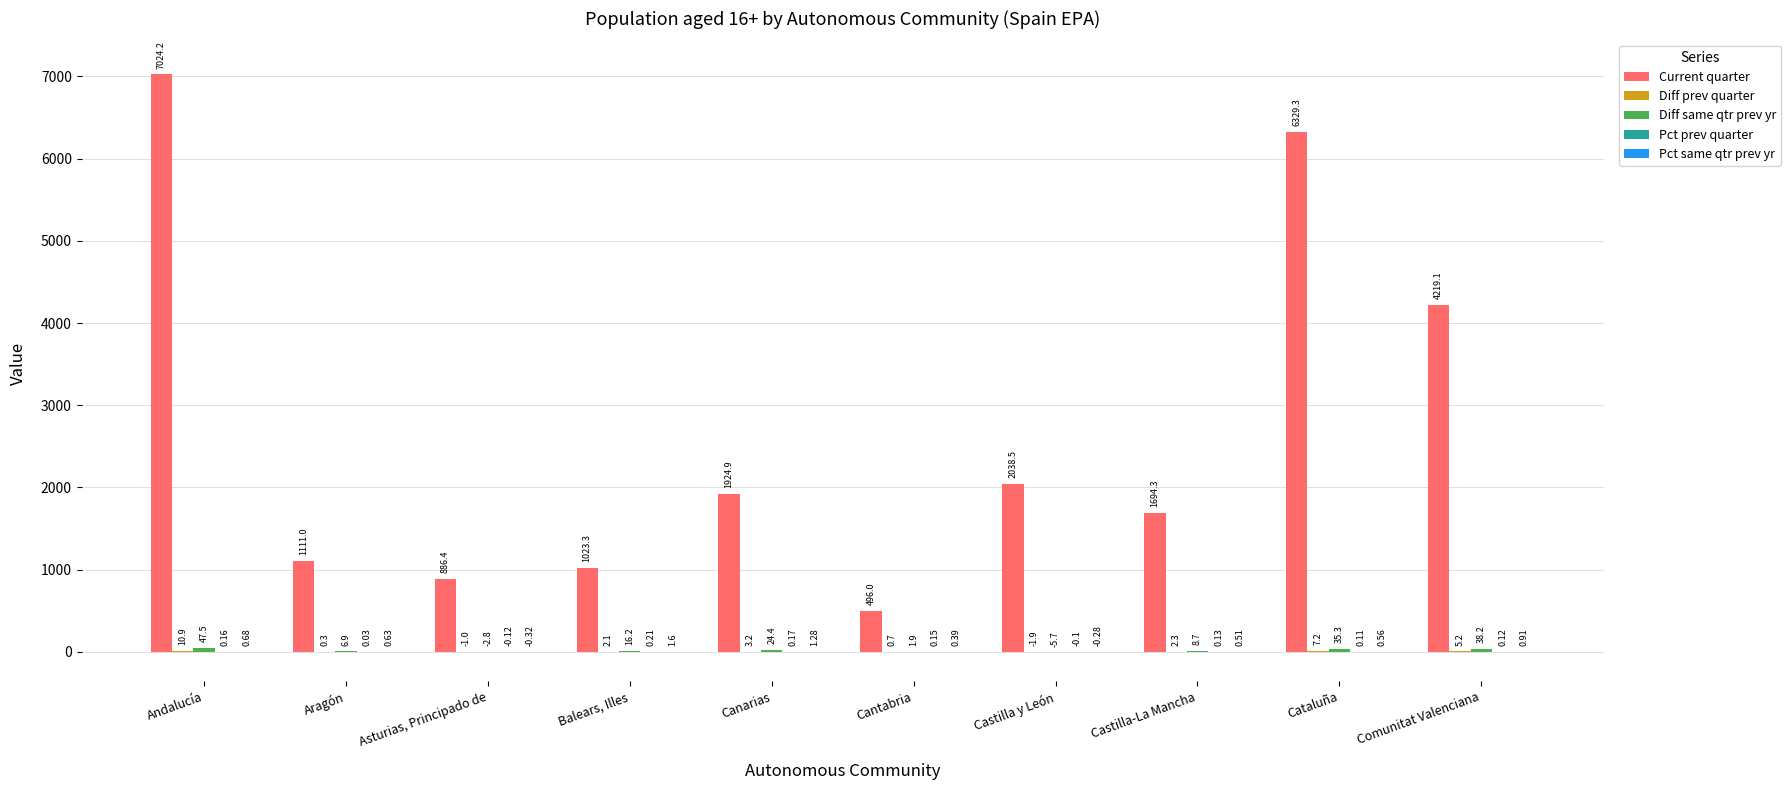

At which category does the chart reach its peak across all series?

Andalucía